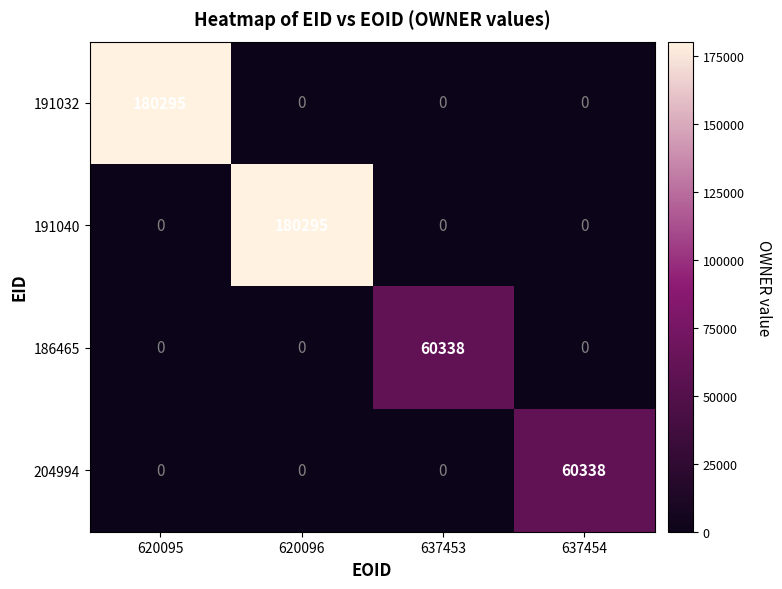

Which category has the highest value in the 191032 series?

620095